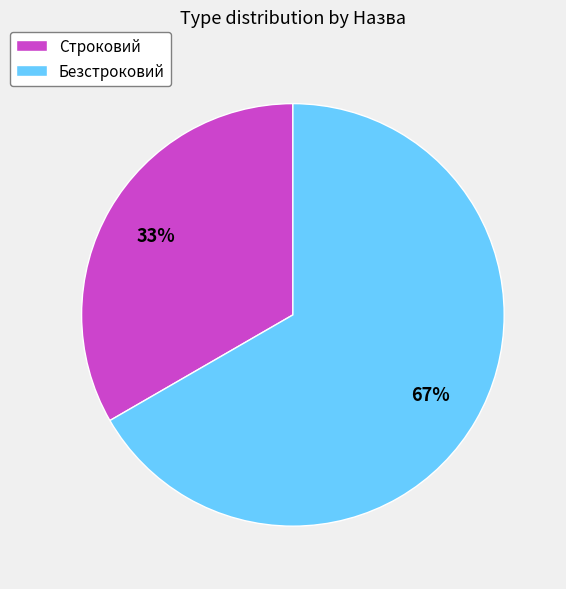

What is the smallest slice in the pie chart?

Строковий